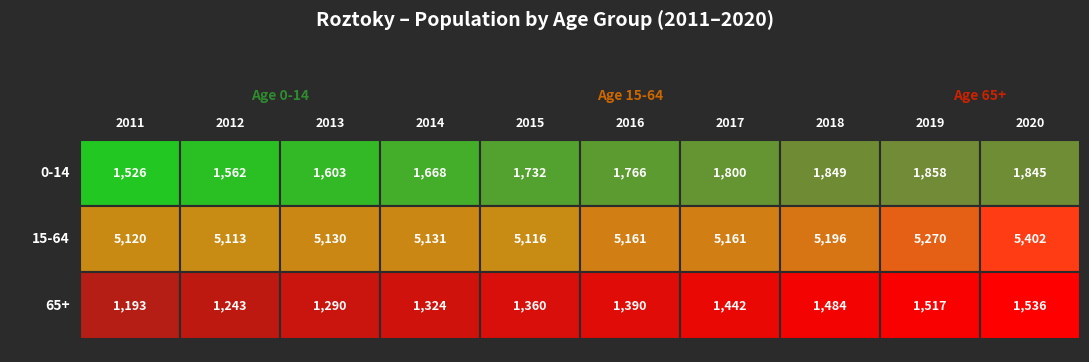

Reading right to left, list all the values displayed in this chart.

0-14: 1845	1858	1849	1800	1766	1732	1668	1603	1562	1526
15-64: 5402	5270	5196	5161	5161	5116	5131	5130	5113	5120
65+: 1536	1517	1484	1442	1390	1360	1324	1290	1243	1193